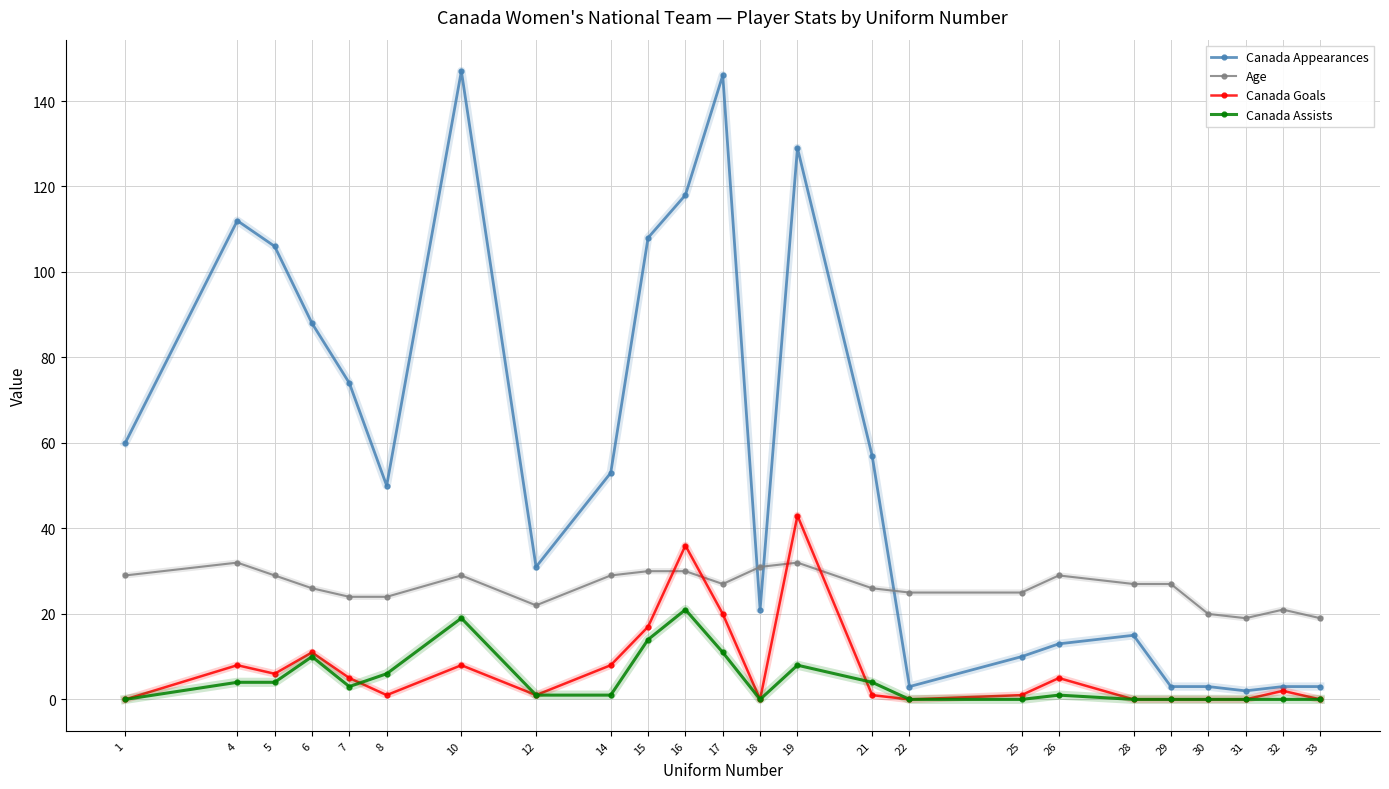

How many lines are shown in the chart?

4